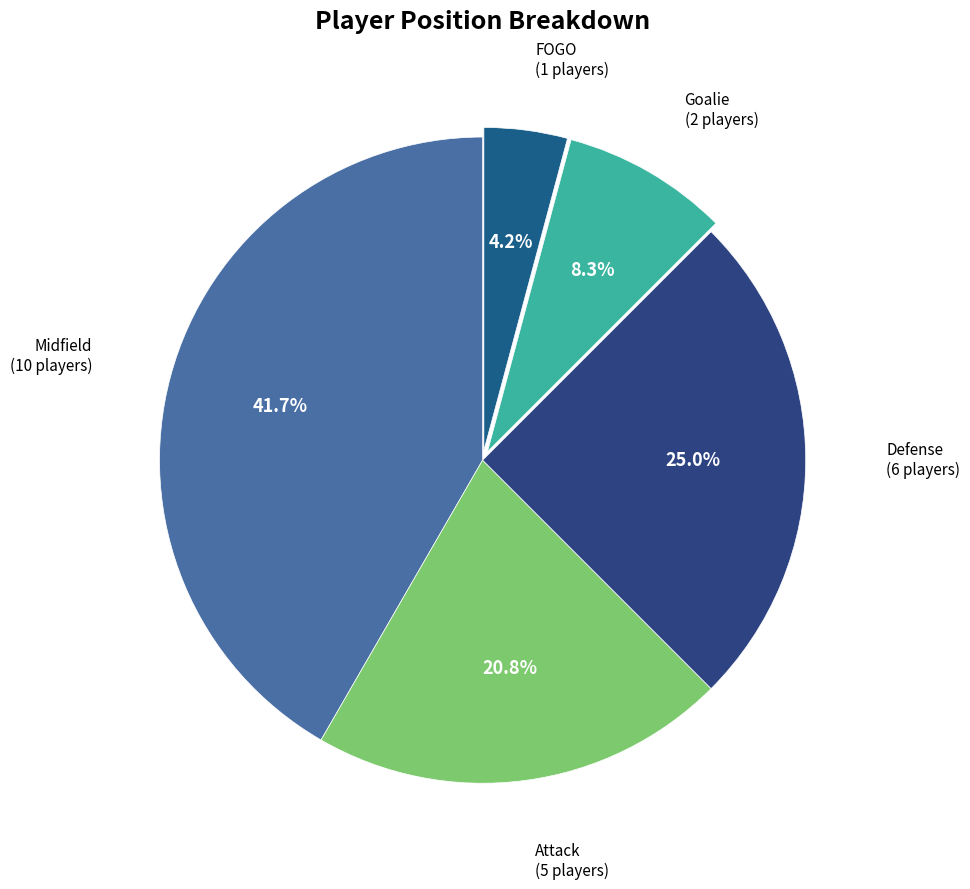

What is the smallest slice in the pie chart?

FOGO